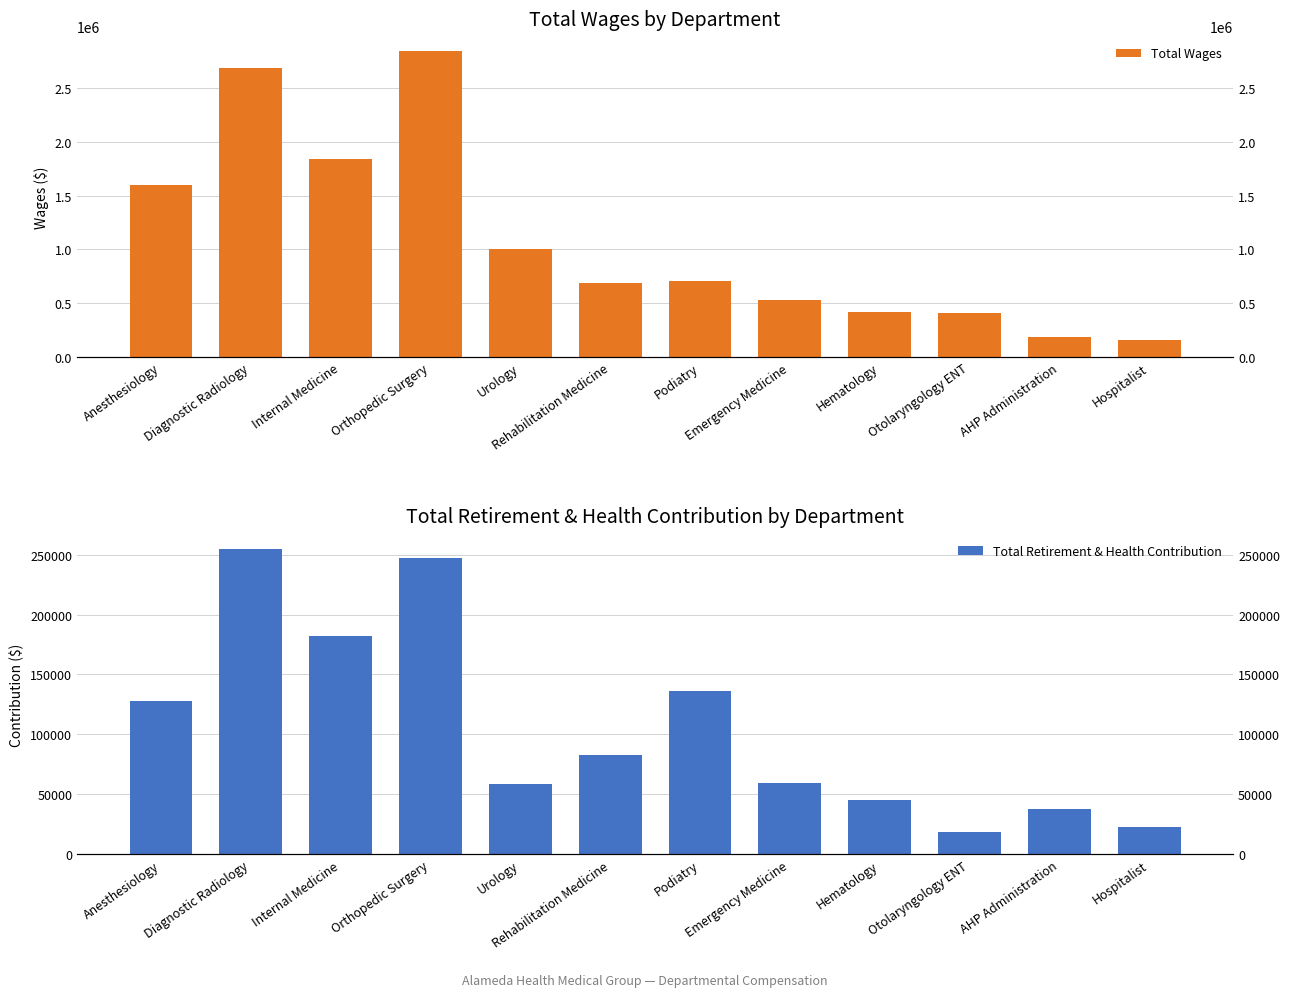

The value of Total Wages at Emergency Medicine is 531836. True or false?

True